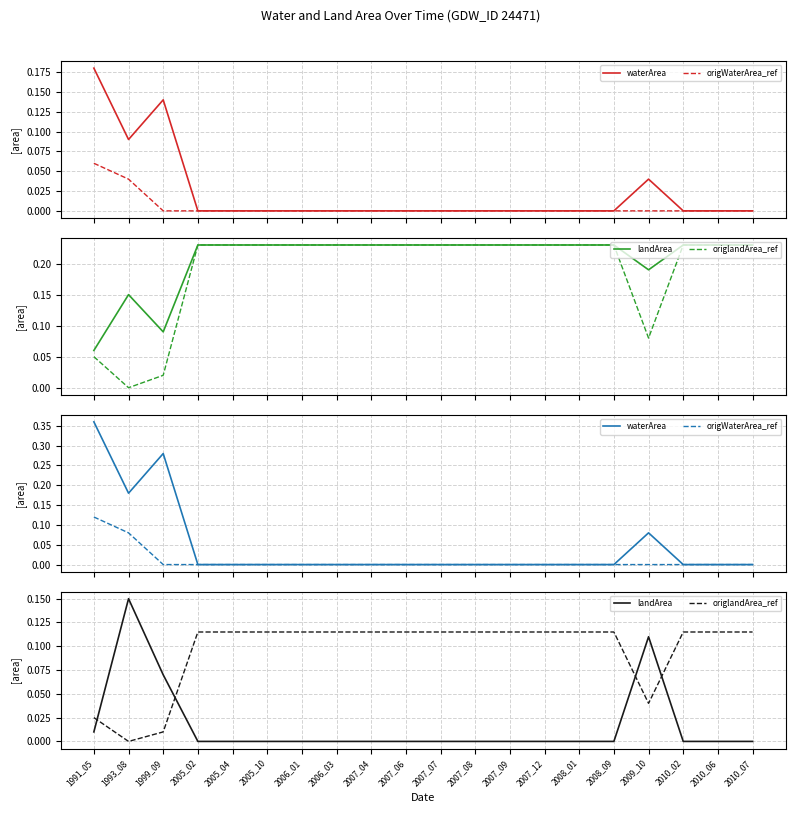

Which series has the largest total across all categories?

origlandArea_ref